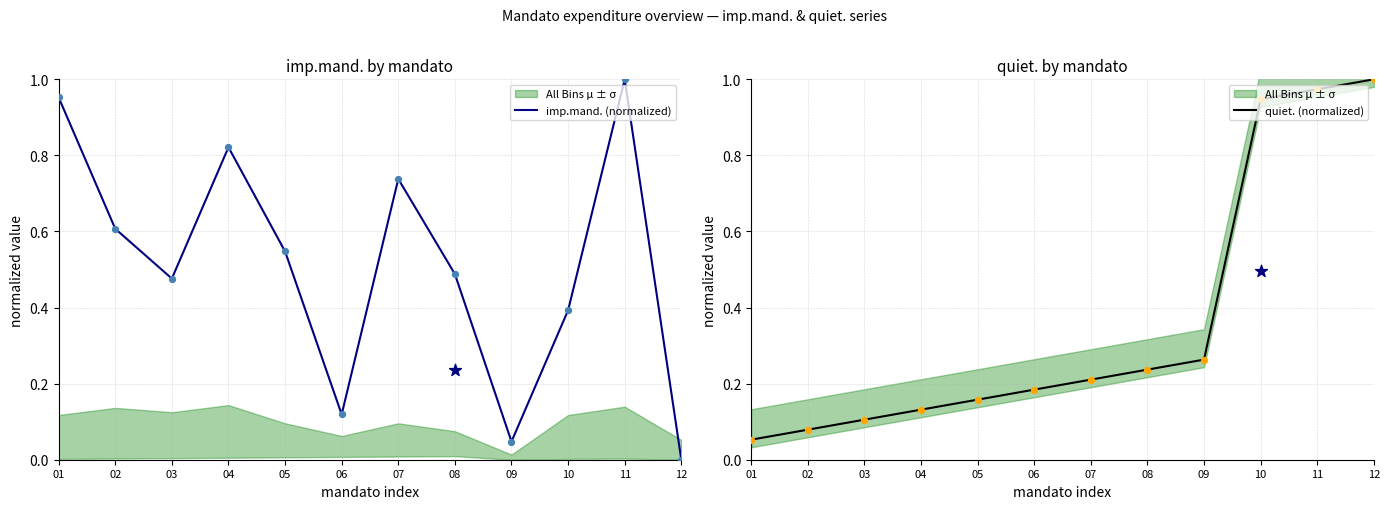

What is the total value across all series at 12?

1.0